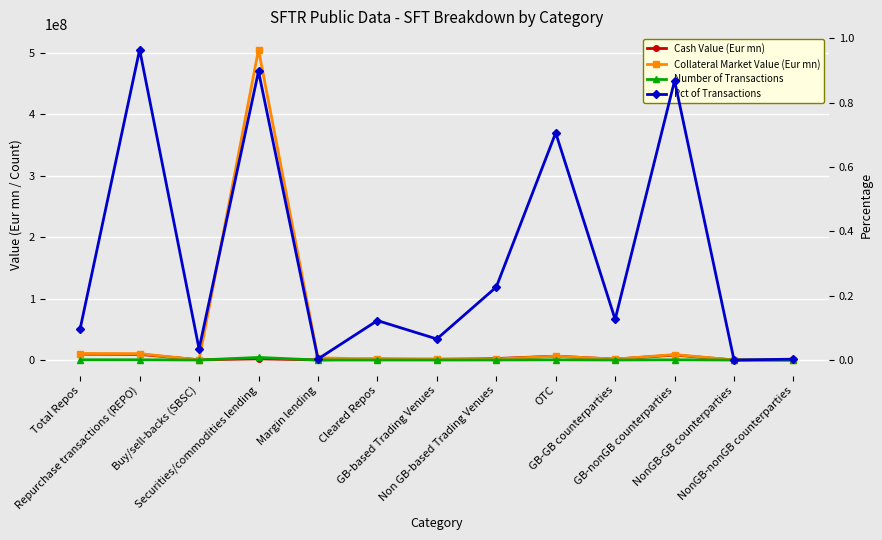

What is the sum of all Collateral Market Value (Eur mn) values?

552333930.4